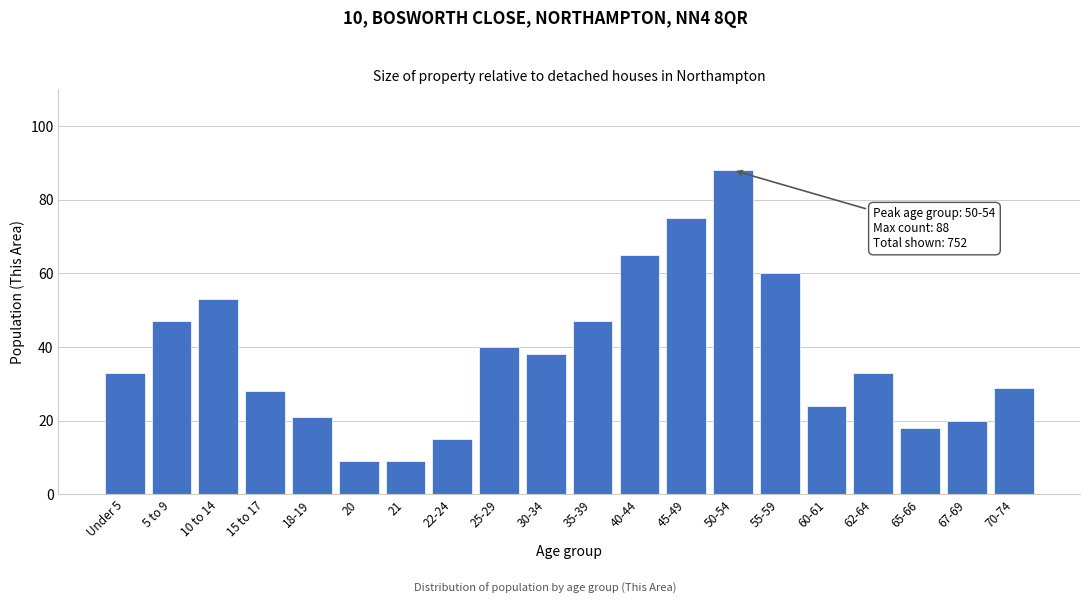

Reading left to right, extract all data points from this chart.

33	47	53	28	21	9	9	15	40	38	47	65	75	88	60	24	33	18	20	29